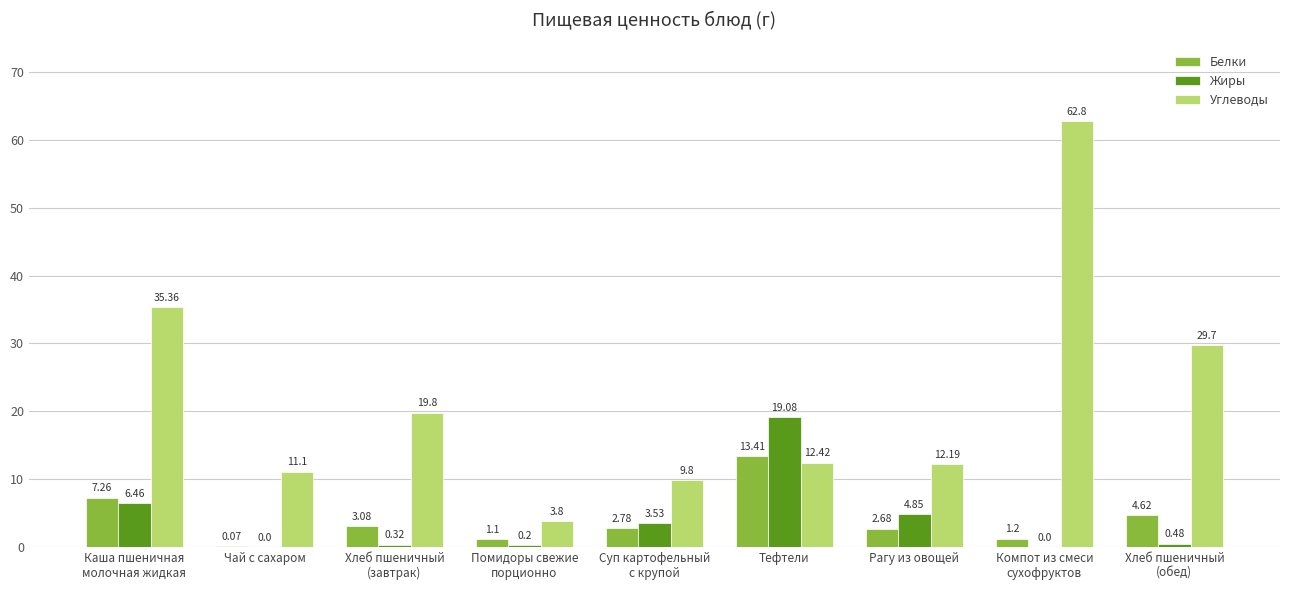

Which series has the largest total across all categories?

Углеводы